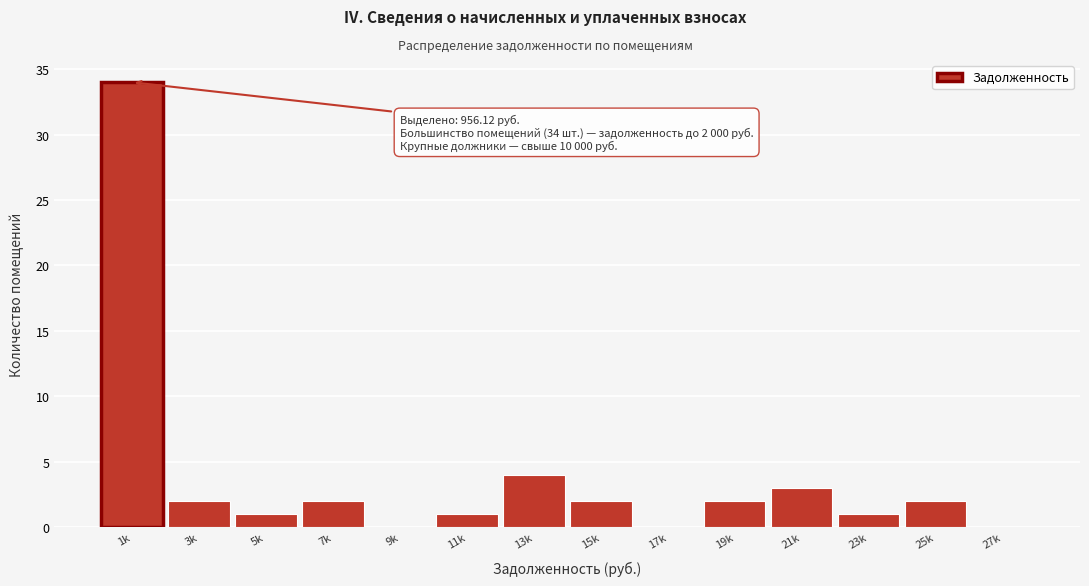

Reading left to right, list all the values displayed in this chart.

1k=34	3k=2	5k=1	7k=2	9k=0	11k=1	13k=4	15k=2	17k=0	19k=2	21k=3	23k=1	25k=2	27k=0